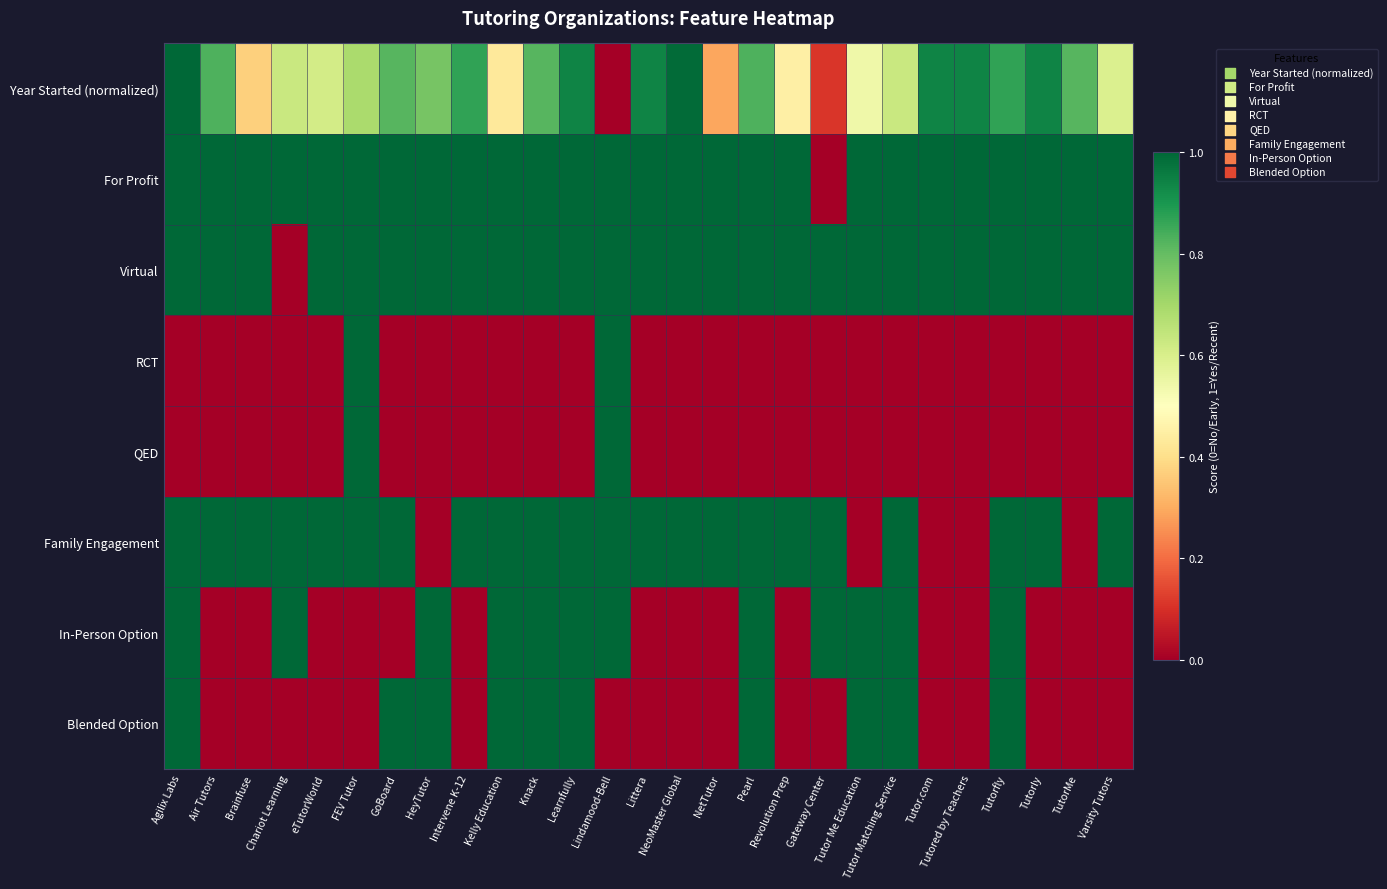

Reading left to right, what are all the values shown in this chart?

Year Started (normalized): Agilix Labs=1.0	Air Tutors=0.8	Brainfuse=0.4	Chariot Learning=0.6	eTutorWorld=0.6	FEV Tutor=0.7	GoBoard=0.8	HeyTutor=0.8	Intervene K-12=0.9	Kelly Education=0.4	Knack=0.8	Learnfully=0.9	Lindamood-Bell=0.0	Littera=0.9	NeoMaster Global=1.0	NetTutor=0.3	Pearl=0.8	Revolution Prep=0.5	Gateway Center=0.1	Tutor Me Education=0.5	Tutor Matching Service=0.6	Tutor.com=0.9	Tutored by Teachers=0.9	Tutorfly=0.9	Tutorly=0.9	TutorMe=0.8	Varsity Tutors=0.6
For Profit: Agilix Labs=1.0	Air Tutors=1.0	Brainfuse=1.0	Chariot Learning=1.0	eTutorWorld=1.0	FEV Tutor=1.0	GoBoard=1.0	HeyTutor=1.0	Intervene K-12=1.0	Kelly Education=1.0	Knack=1.0	Learnfully=1.0	Lindamood-Bell=1.0	Littera=1.0	NeoMaster Global=1.0	NetTutor=1.0	Pearl=1.0	Revolution Prep=1.0	Gateway Center=0.0	Tutor Me Education=1.0	Tutor Matching Service=1.0	Tutor.com=1.0	Tutored by Teachers=1.0	Tutorfly=1.0	Tutorly=1.0	TutorMe=1.0	Varsity Tutors=1.0
Virtual: Agilix Labs=1.0	Air Tutors=1.0	Brainfuse=1.0	Chariot Learning=0.0	eTutorWorld=1.0	FEV Tutor=1.0	GoBoard=1.0	HeyTutor=1.0	Intervene K-12=1.0	Kelly Education=1.0	Knack=1.0	Learnfully=1.0	Lindamood-Bell=1.0	Littera=1.0	NeoMaster Global=1.0	NetTutor=1.0	Pearl=1.0	Revolution Prep=1.0	Gateway Center=1.0	Tutor Me Education=1.0	Tutor Matching Service=1.0	Tutor.com=1.0	Tutored by Teachers=1.0	Tutorfly=1.0	Tutorly=1.0	TutorMe=1.0	Varsity Tutors=1.0
RCT: Agilix Labs=0.0	Air Tutors=0.0	Brainfuse=0.0	Chariot Learning=0.0	eTutorWorld=0.0	FEV Tutor=1.0	GoBoard=0.0	HeyTutor=0.0	Intervene K-12=0.0	Kelly Education=0.0	Knack=0.0	Learnfully=0.0	Lindamood-Bell=1.0	Littera=0.0	NeoMaster Global=0.0	NetTutor=0.0	Pearl=0.0	Revolution Prep=0.0	Gateway Center=0.0	Tutor Me Education=0.0	Tutor Matching Service=0.0	Tutor.com=0.0	Tutored by Teachers=0.0	Tutorfly=0.0	Tutorly=0.0	TutorMe=0.0	Varsity Tutors=0.0
QED: Agilix Labs=0.0	Air Tutors=0.0	Brainfuse=0.0	Chariot Learning=0.0	eTutorWorld=0.0	FEV Tutor=1.0	GoBoard=0.0	HeyTutor=0.0	Intervene K-12=0.0	Kelly Education=0.0	Knack=0.0	Learnfully=0.0	Lindamood-Bell=1.0	Littera=0.0	NeoMaster Global=0.0	NetTutor=0.0	Pearl=0.0	Revolution Prep=0.0	Gateway Center=0.0	Tutor Me Education=0.0	Tutor Matching Service=0.0	Tutor.com=0.0	Tutored by Teachers=0.0	Tutorfly=0.0	Tutorly=0.0	TutorMe=0.0	Varsity Tutors=0.0
Family Engagement: Agilix Labs=1.0	Air Tutors=1.0	Brainfuse=1.0	Chariot Learning=1.0	eTutorWorld=1.0	FEV Tutor=1.0	GoBoard=1.0	HeyTutor=0.0	Intervene K-12=1.0	Kelly Education=1.0	Knack=1.0	Learnfully=1.0	Lindamood-Bell=1.0	Littera=1.0	NeoMaster Global=1.0	NetTutor=1.0	Pearl=1.0	Revolution Prep=1.0	Gateway Center=1.0	Tutor Me Education=0.0	Tutor Matching Service=1.0	Tutor.com=0.0	Tutored by Teachers=0.0	Tutorfly=1.0	Tutorly=1.0	TutorMe=0.0	Varsity Tutors=1.0
In-Person Option: Agilix Labs=1.0	Air Tutors=0.0	Brainfuse=0.0	Chariot Learning=1.0	eTutorWorld=0.0	FEV Tutor=0.0	GoBoard=0.0	HeyTutor=1.0	Intervene K-12=0.0	Kelly Education=1.0	Knack=1.0	Learnfully=1.0	Lindamood-Bell=1.0	Littera=0.0	NeoMaster Global=0.0	NetTutor=0.0	Pearl=1.0	Revolution Prep=0.0	Gateway Center=1.0	Tutor Me Education=1.0	Tutor Matching Service=1.0	Tutor.com=0.0	Tutored by Teachers=0.0	Tutorfly=1.0	Tutorly=0.0	TutorMe=0.0	Varsity Tutors=0.0
Blended Option: Agilix Labs=1.0	Air Tutors=0.0	Brainfuse=0.0	Chariot Learning=0.0	eTutorWorld=0.0	FEV Tutor=0.0	GoBoard=1.0	HeyTutor=1.0	Intervene K-12=0.0	Kelly Education=1.0	Knack=1.0	Learnfully=1.0	Lindamood-Bell=0.0	Littera=0.0	NeoMaster Global=0.0	NetTutor=0.0	Pearl=1.0	Revolution Prep=0.0	Gateway Center=0.0	Tutor Me Education=1.0	Tutor Matching Service=1.0	Tutor.com=0.0	Tutored by Teachers=0.0	Tutorfly=1.0	Tutorly=0.0	TutorMe=0.0	Varsity Tutors=0.0